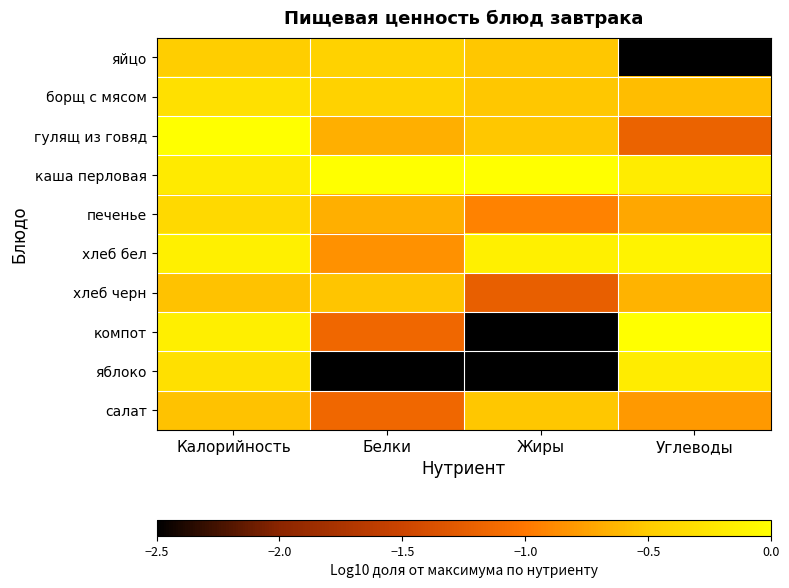

At how many categories does at least one series exceed -4?

4